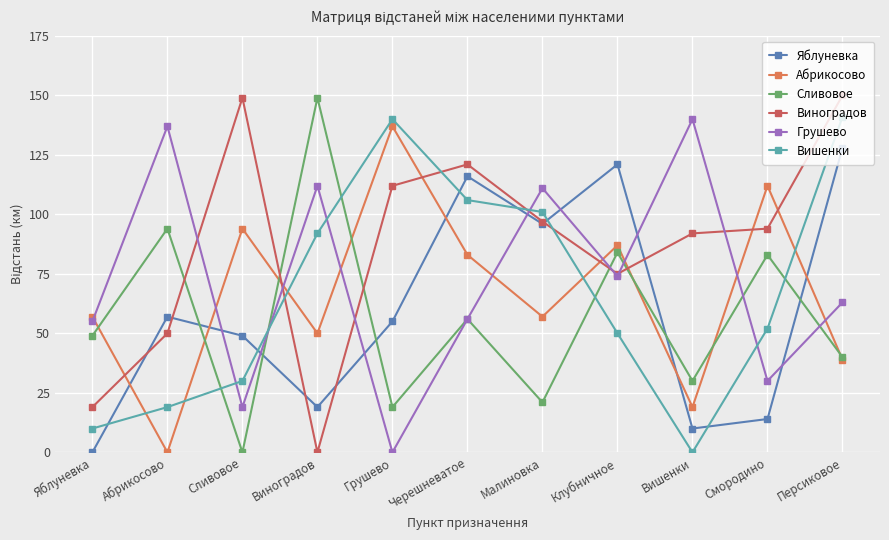

What is the difference between the highest and lowest values at Виноградов?

149